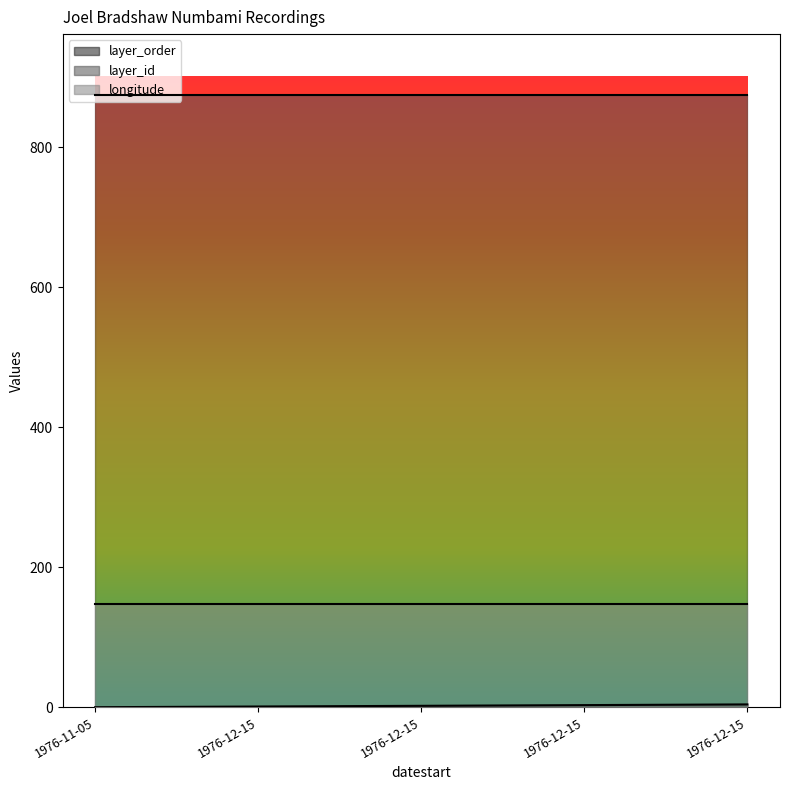

What is the total value across all series at 1976-11-05?

1021.3